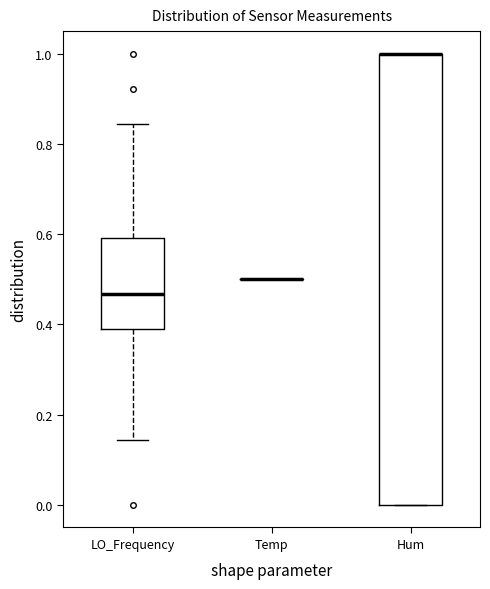

Reading left to right, read every box against the y-axis: the position of its median line, the range the box covers, and the ends of its whiskers. The values are not printed on the chart, so give them approximately, as read against the axis.

LO_Frequency: median 0.46, box 0.38 to 0.60, whiskers 0.14 to 0.84
Temp: box collapsed to a line at 0.50, whiskers 0.50 to 0.50
Hum: median 1.00 (drawn on the box's upper edge), box 0.00 to 1.00, whiskers 0.00 to 1.00